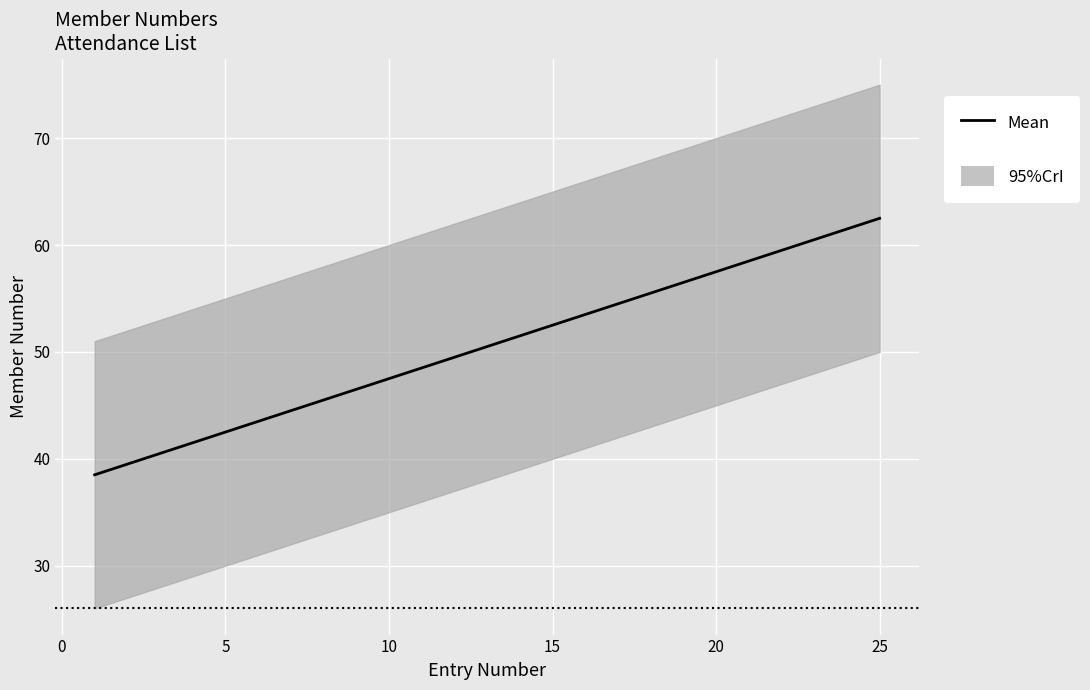

Does the chart display data point markers on the line(s)?

No